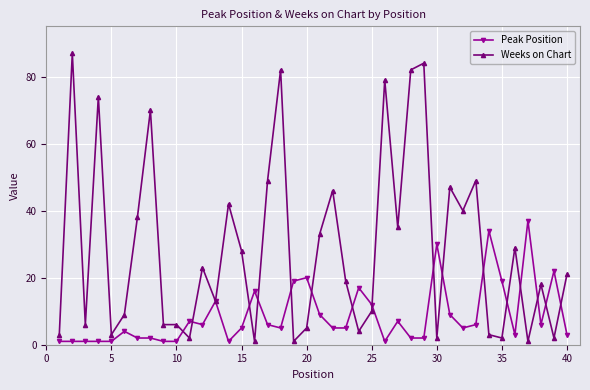

Which series has the largest range (max minus min)?

Weeks on Chart